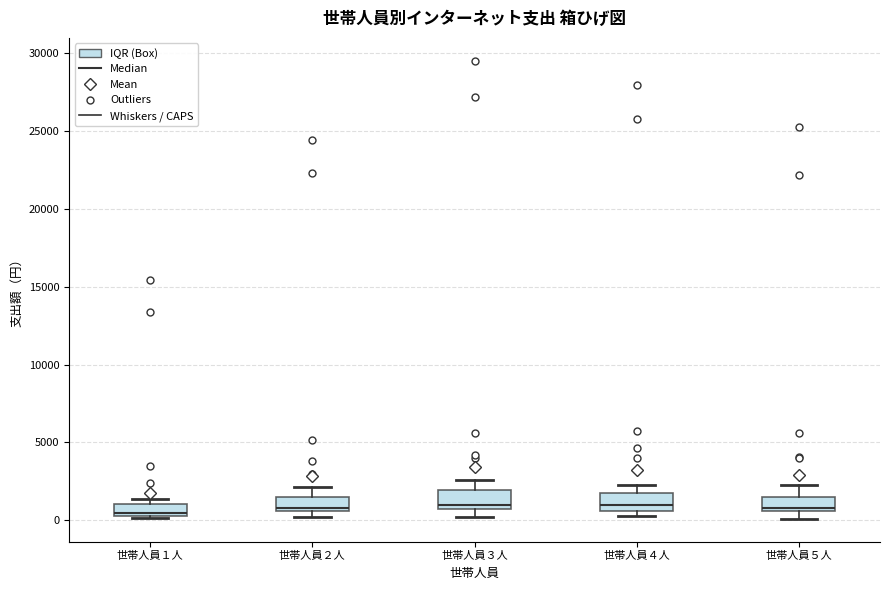

Where is the lower edge of the box for 世帯人員１人 on the y-axis? The values are not printed on the chart, so give them approximately, as read against the axis.

500